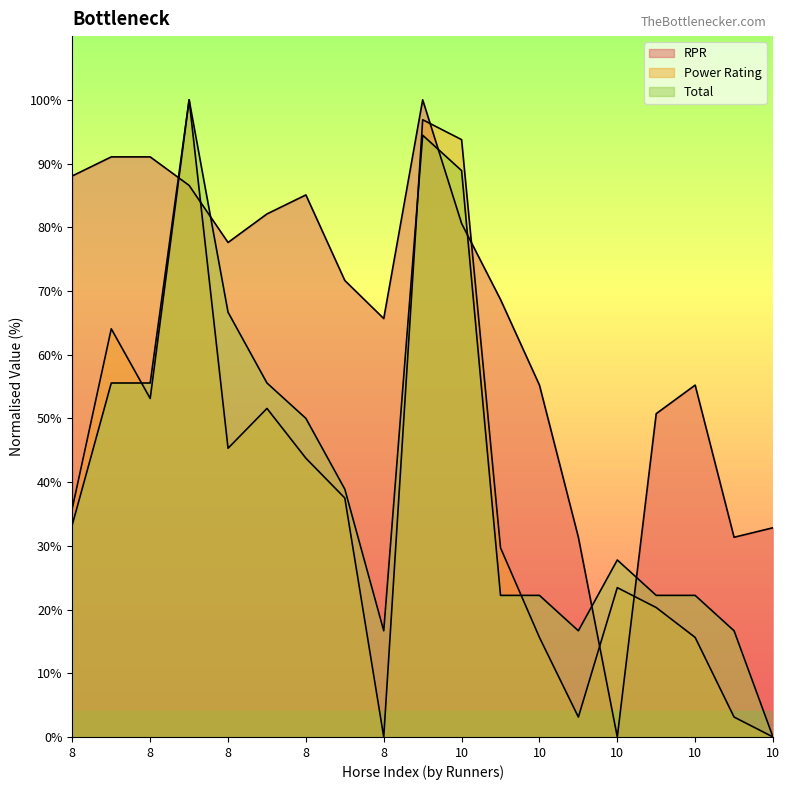

True or false: RPR and Total intersect in this chart.

True